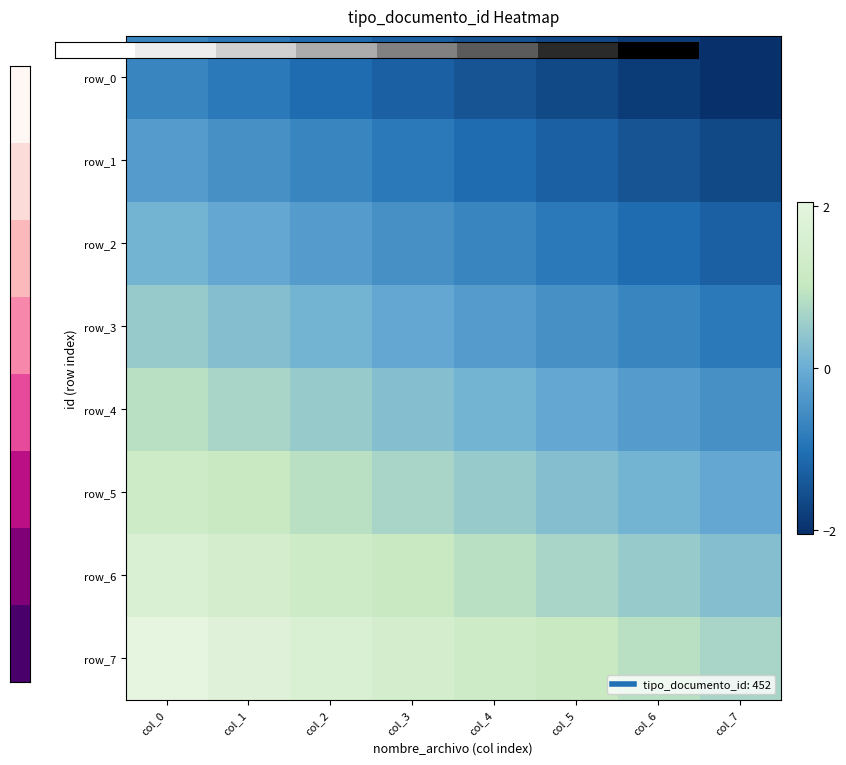

At how many categories does at least one series exceed 0?

8